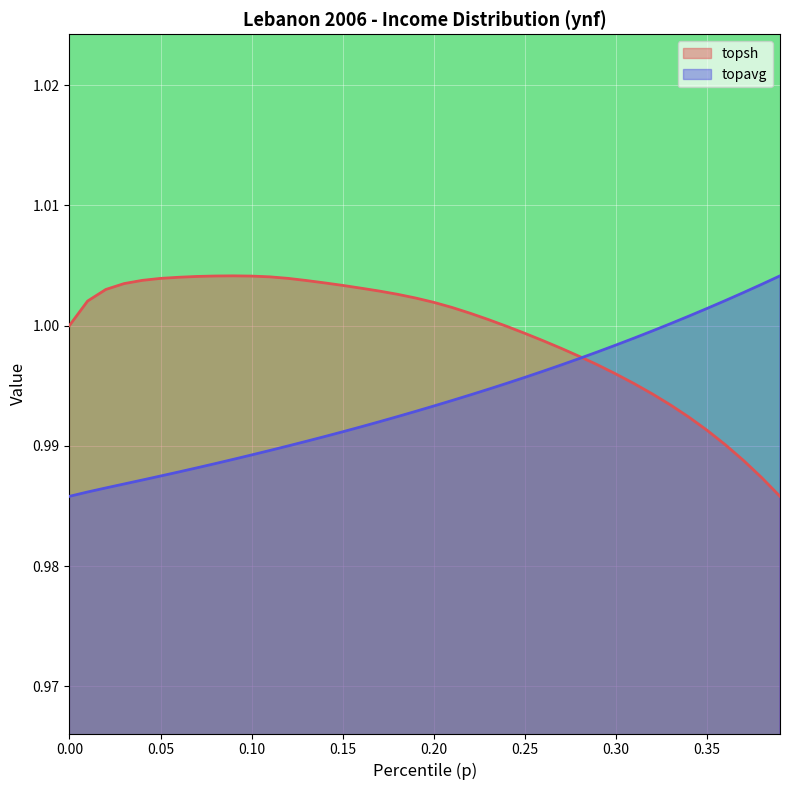

Is it true that topavg equals 1.4 at 0.08?

False